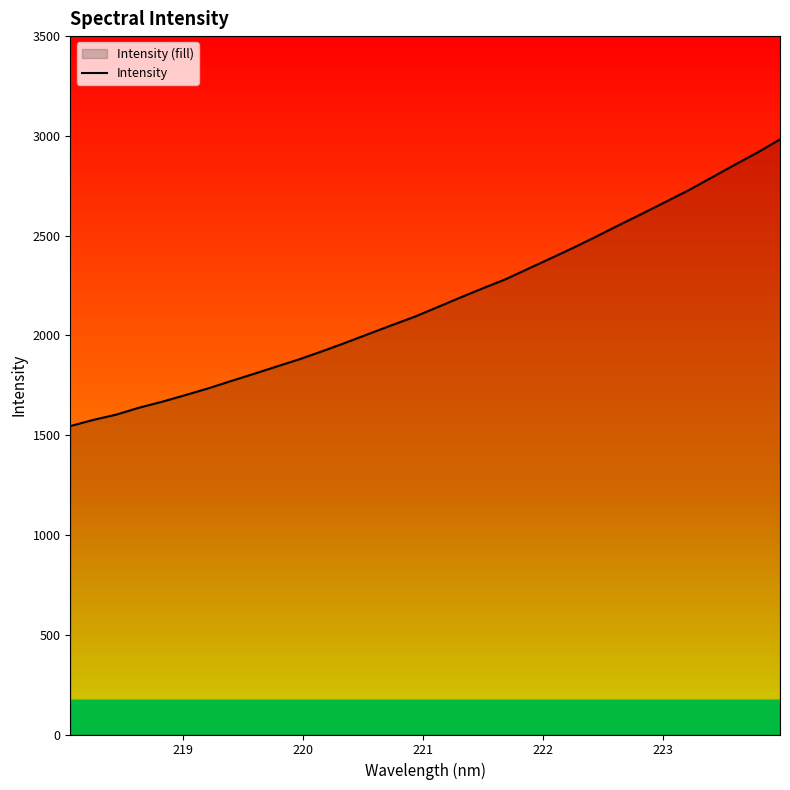

What is the smallest value displayed?

1545.6